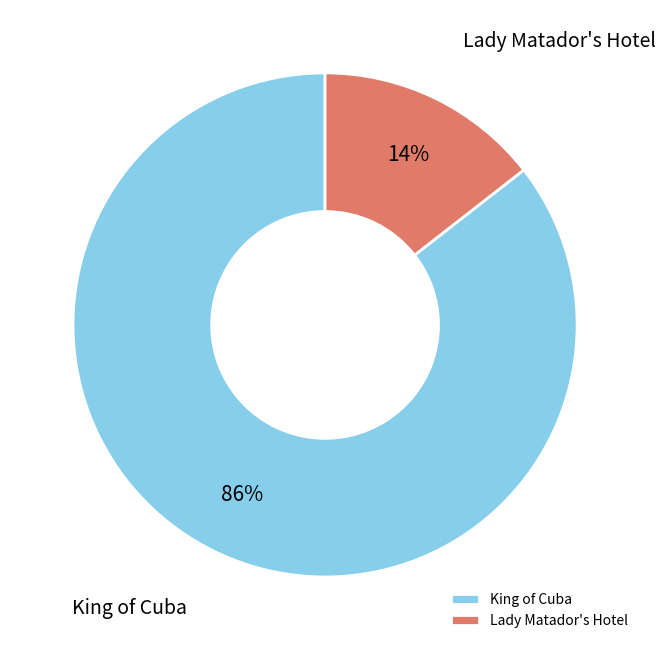

Is King of Cuba the majority of the pie?

Yes